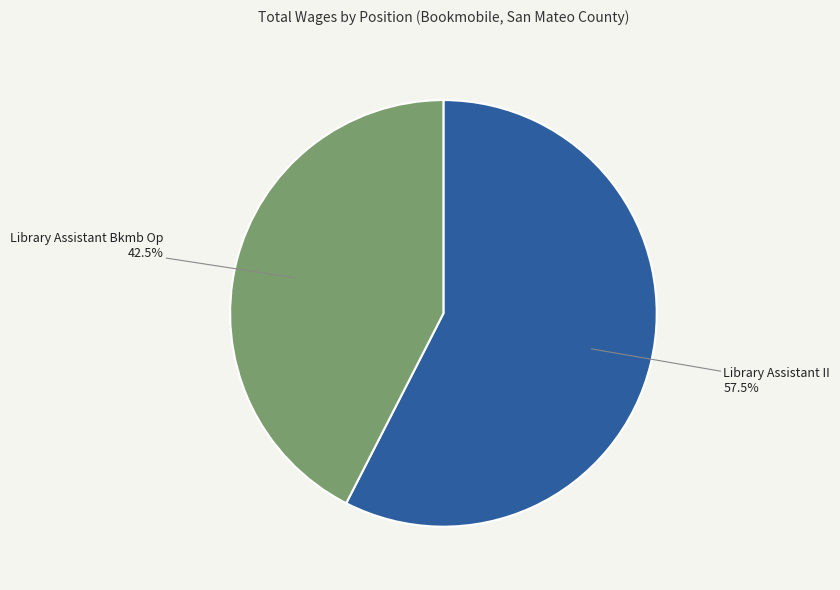

Is there a majority slice in this chart?

Yes